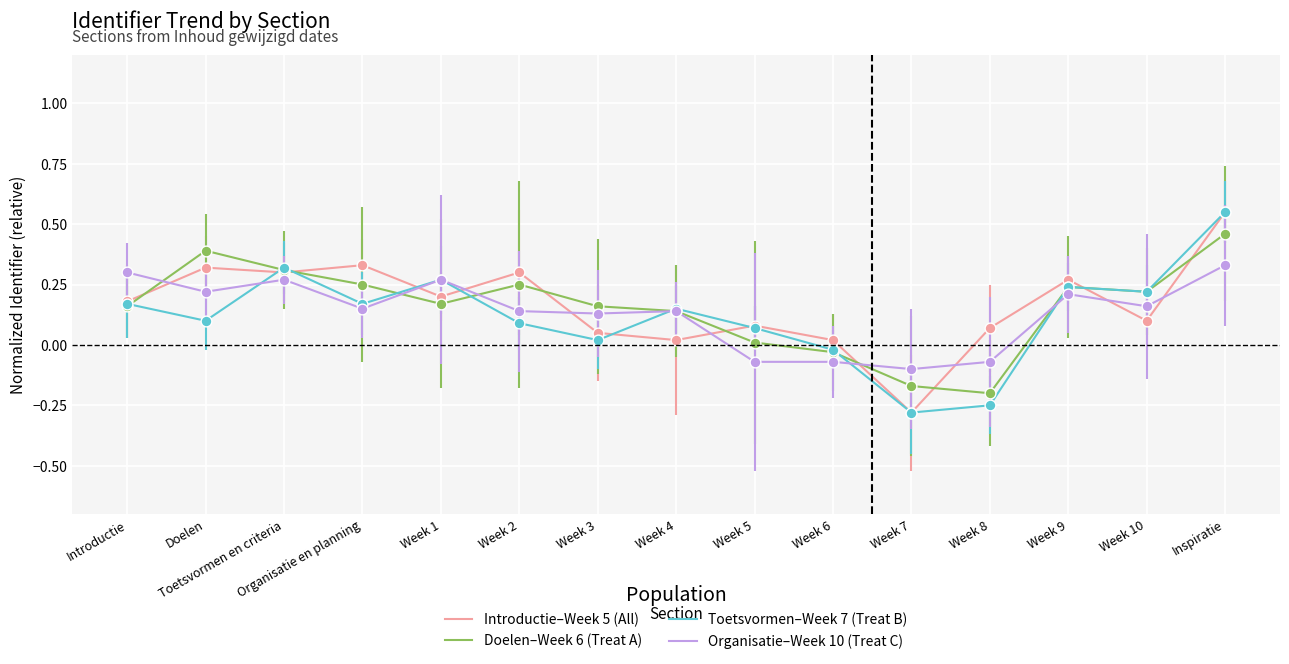

What are all the series names shown in the legend?

Introductie–Week 5 (All), Doelen–Week 6 (Treat A), Toetsvormen–Week 7 (Treat B), Organisatie–Week 10 (Treat C)